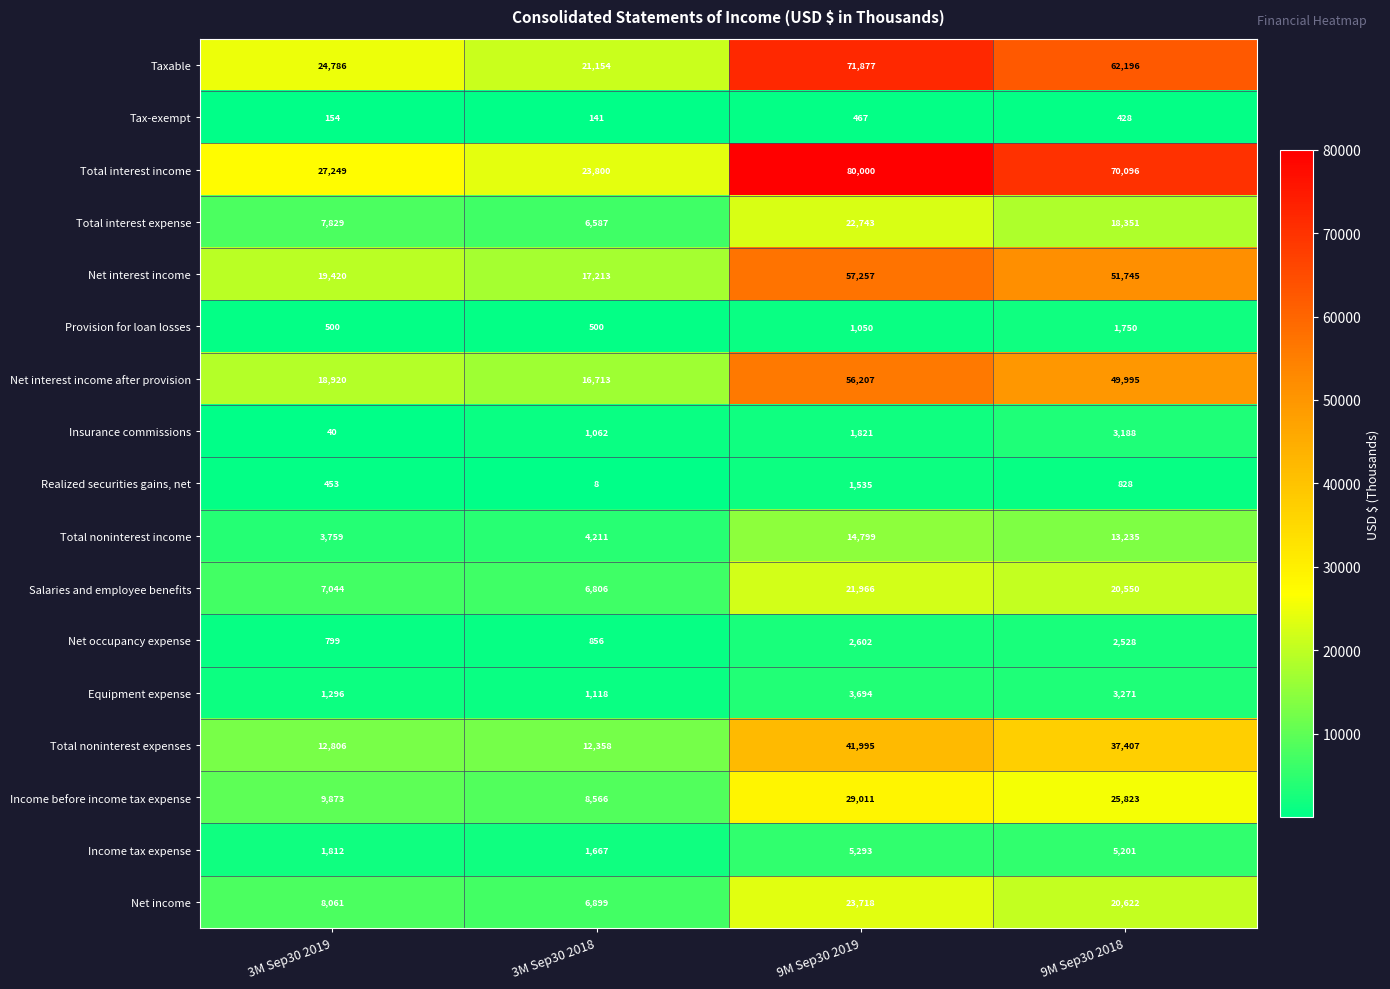

How many data points in Total interest income are less than 70096?

2